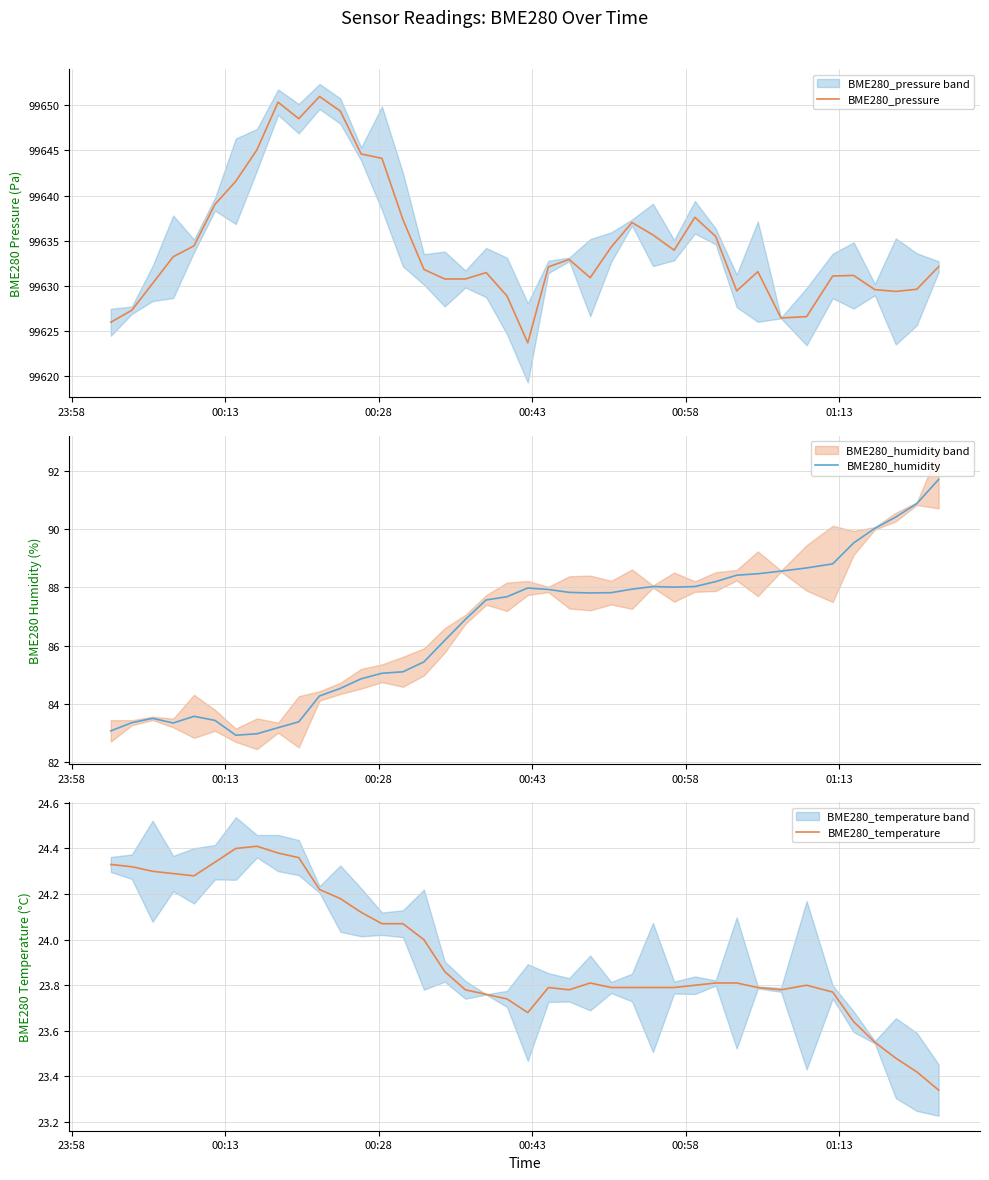

What is the value of the BME280_humidity point at the 10th from the left?

83.4